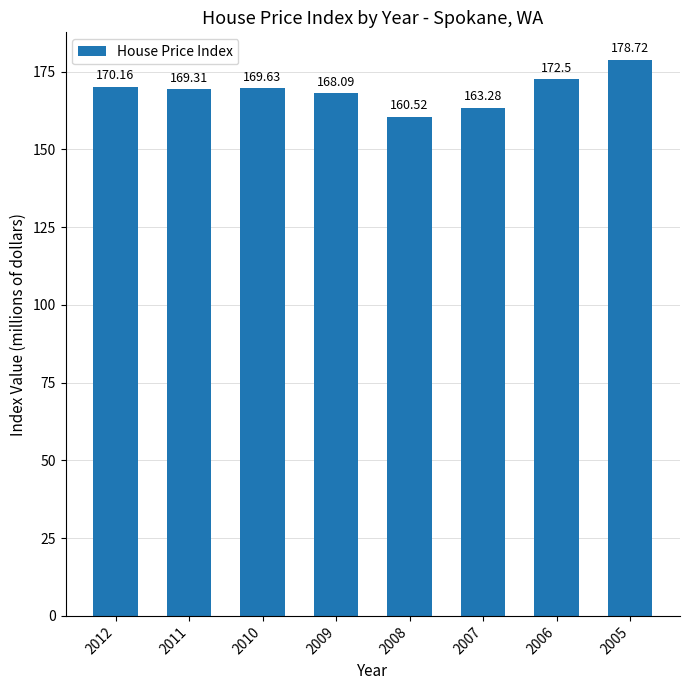

How many bars are there in total?

8